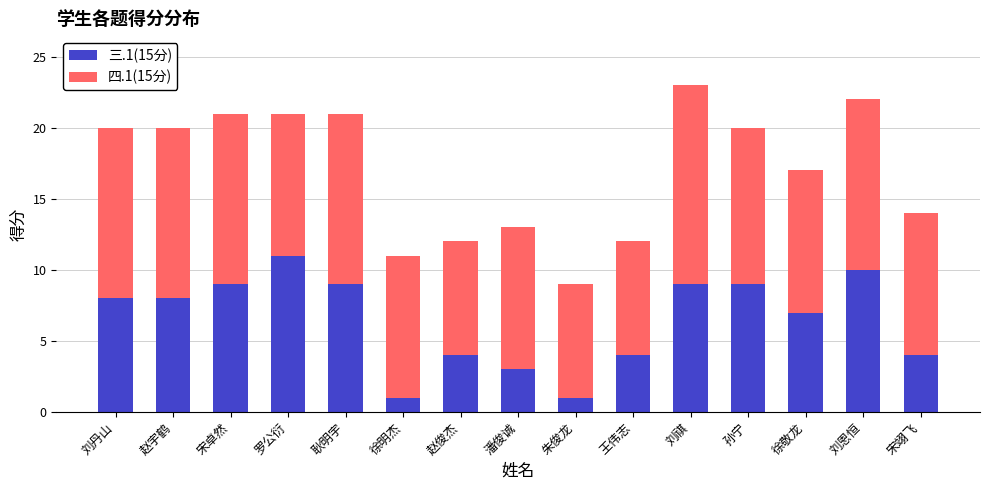

What is the total value across all series at 刘丹山?

20